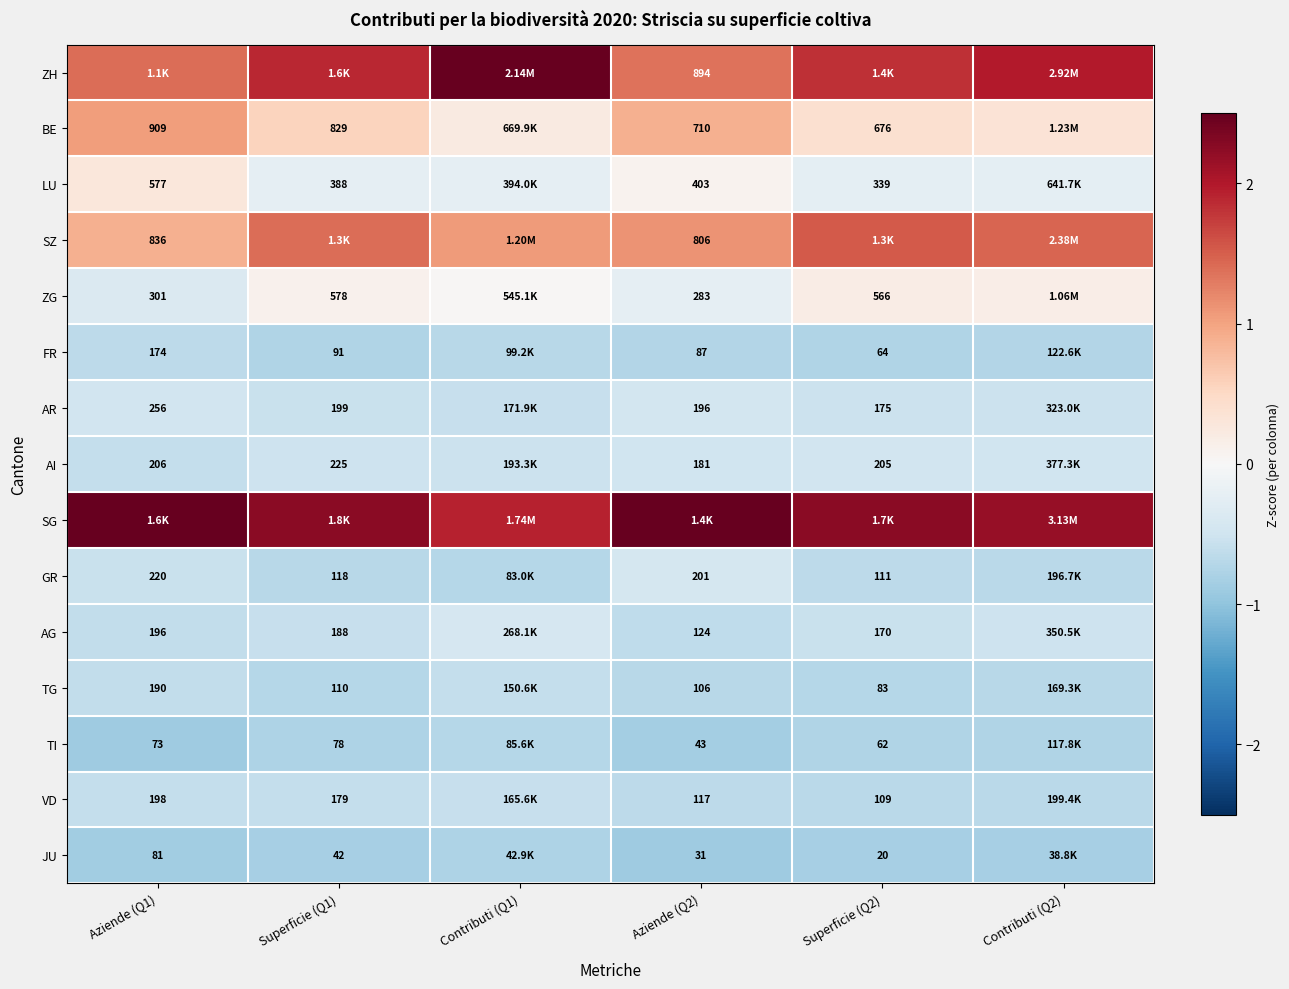

Which series has the largest total across all categories?

SG